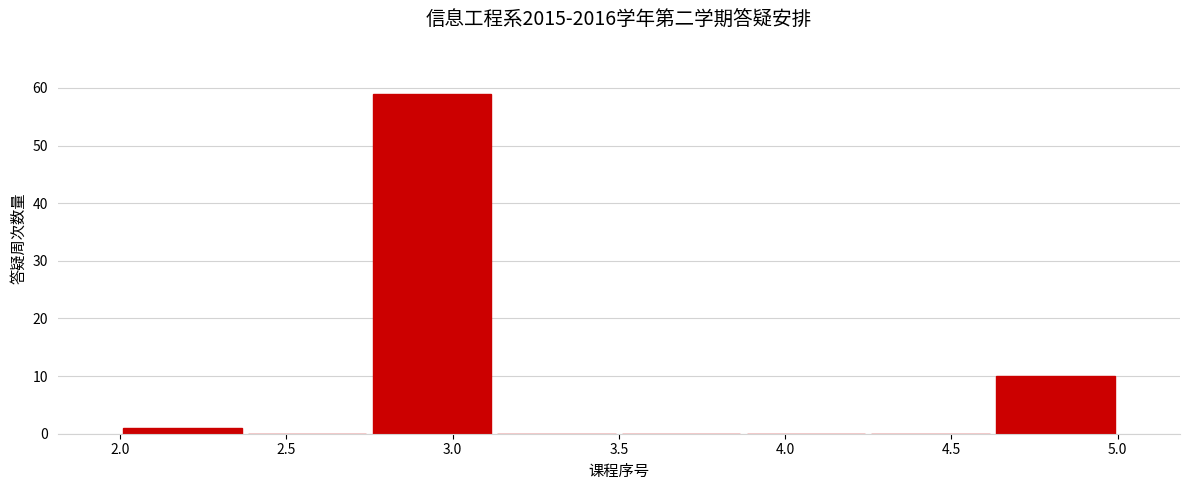

Reading left to right, list every bar in this chart as the range it spans on the x-axis followed by its height. Neither the bar edges nor the heights are printed on the chart, so give them approximately, as read against the axes.

2.000 to 2.375: 1
2.375 to 2.750: 0
2.750 to 3.125: 59
3.125 to 3.500: 0
3.500 to 3.875: 0
3.875 to 4.250: 0
4.250 to 4.625: 0
4.625 to 5.000: 10